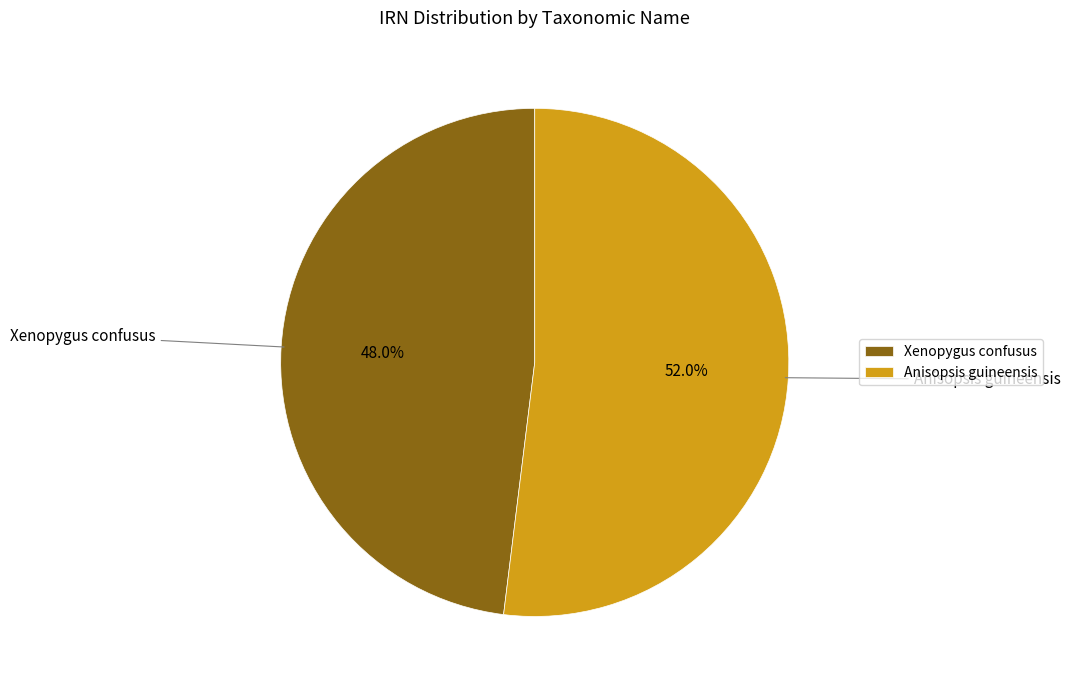

Which slice is the largest?

Anisopsis guineensis